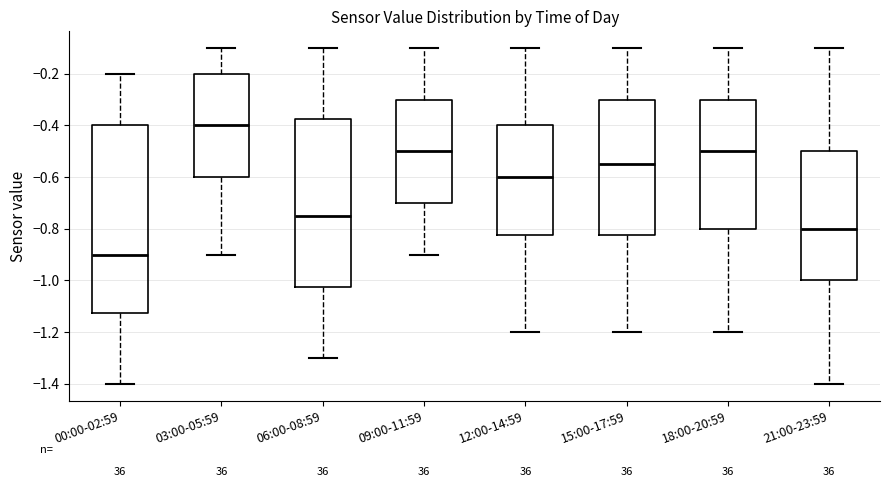

Where is the lower edge of the box for 18:00-20:59 on the y-axis? The values are not printed on the chart, so give them approximately, as read against the axis.

-0.80